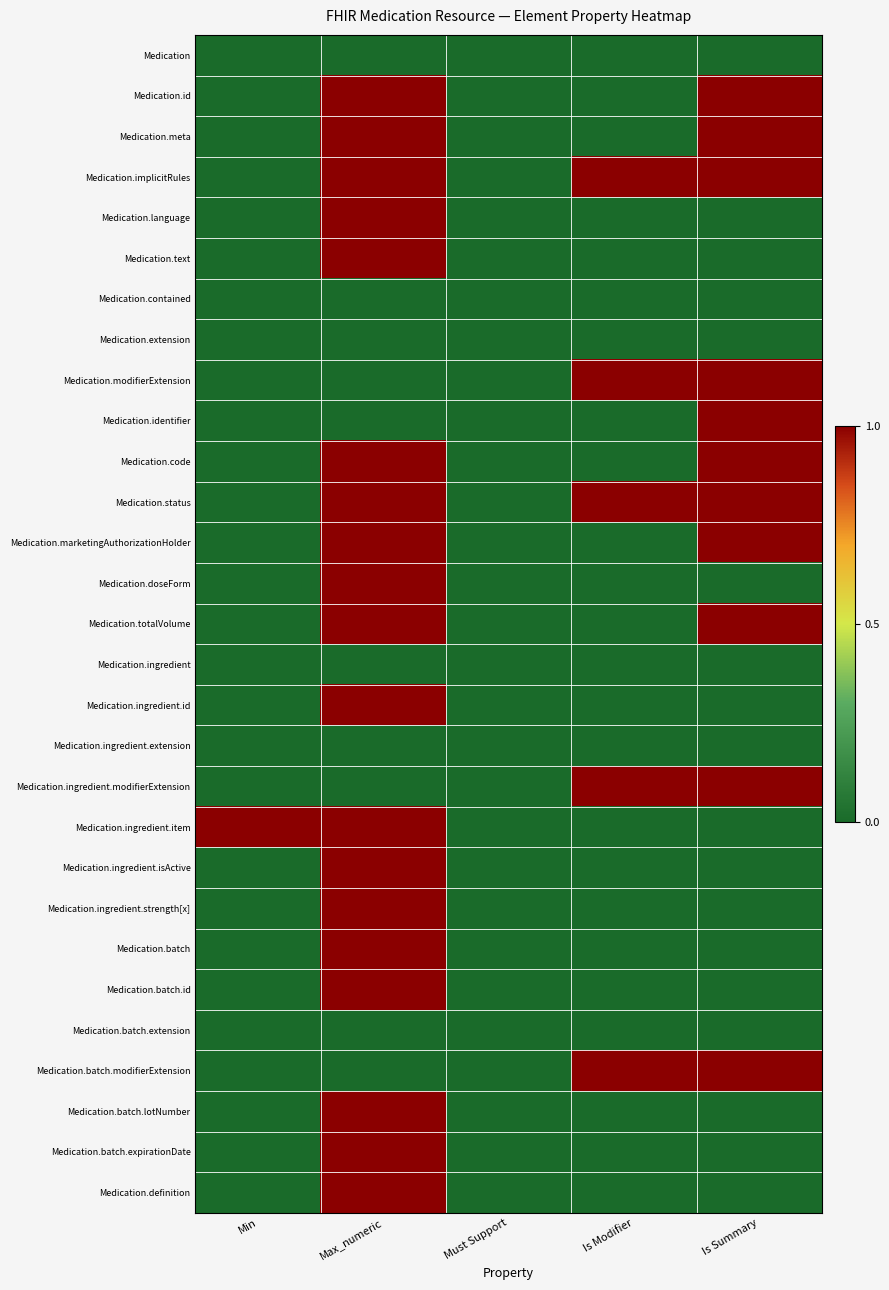

What is the total value across all series at Min?

1